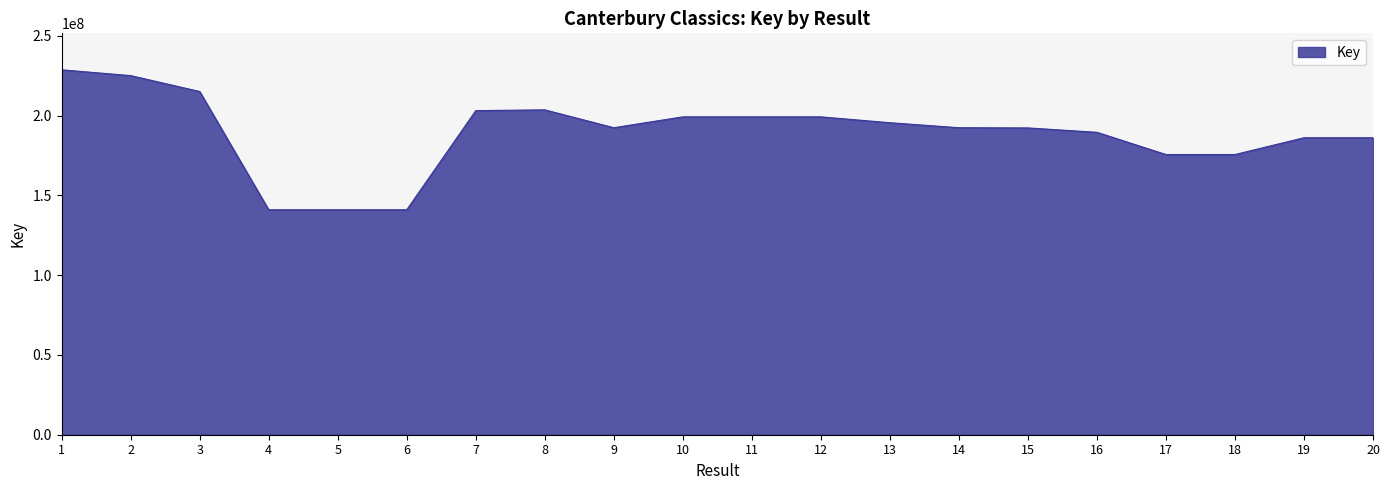

What value does the data have at 17?

175652446